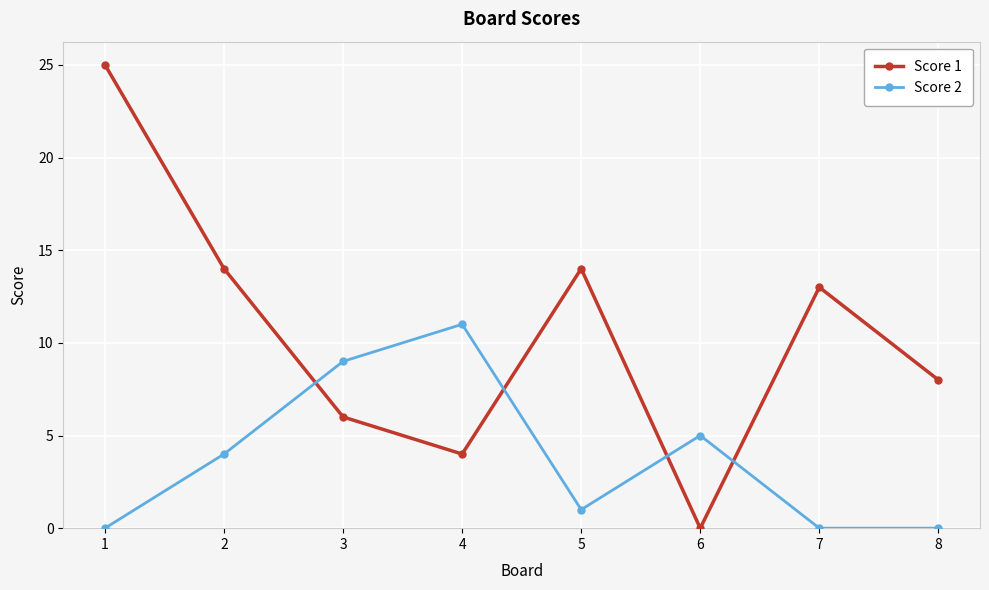

Reading right to left, extract all data points from this chart.

Score 1: 8	13	0	14	4	6	14	25
Score 2: 0	0	5	1	11	9	4	0